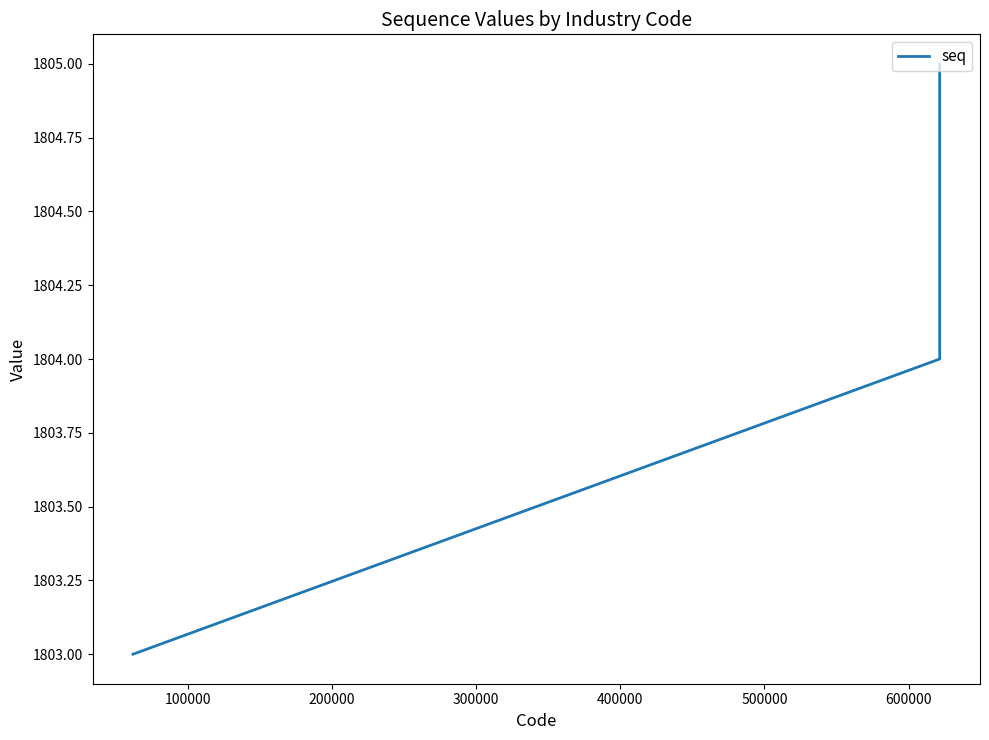

What is the maximum value shown in the chart?

1805